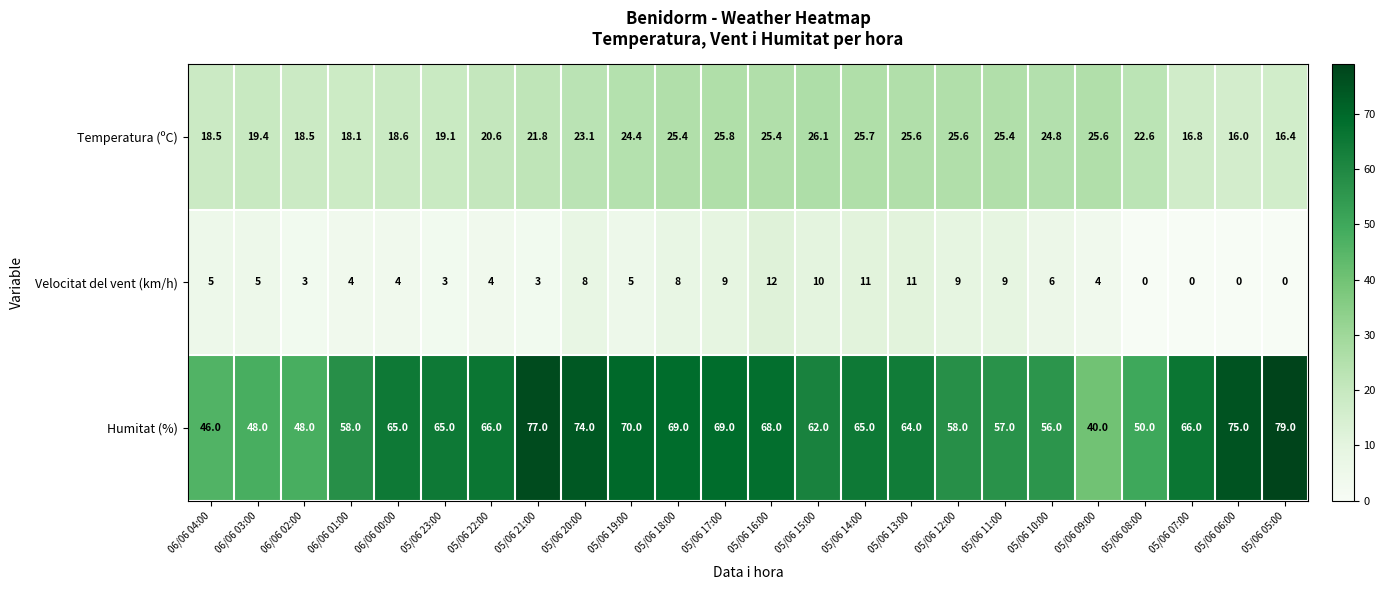

Read the Humitat (%) value at 05/06 22:00.

66.0